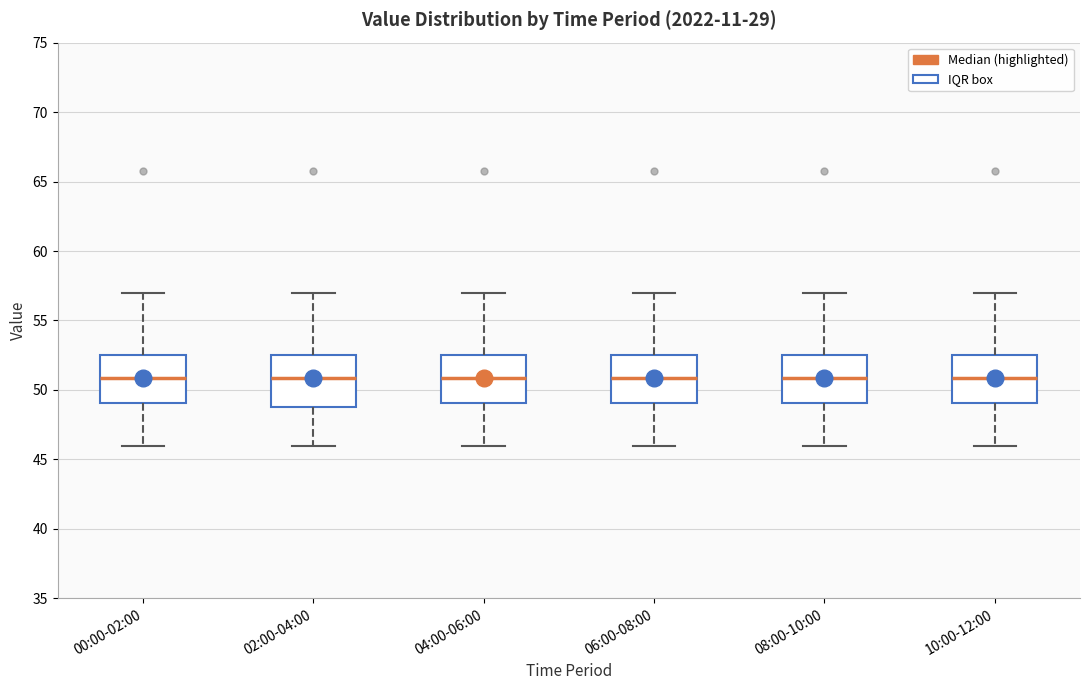

Where is the lower edge of the box for 00:00-02:00 on the y-axis? The values are not printed on the chart, so give them approximately, as read against the axis.

49.0